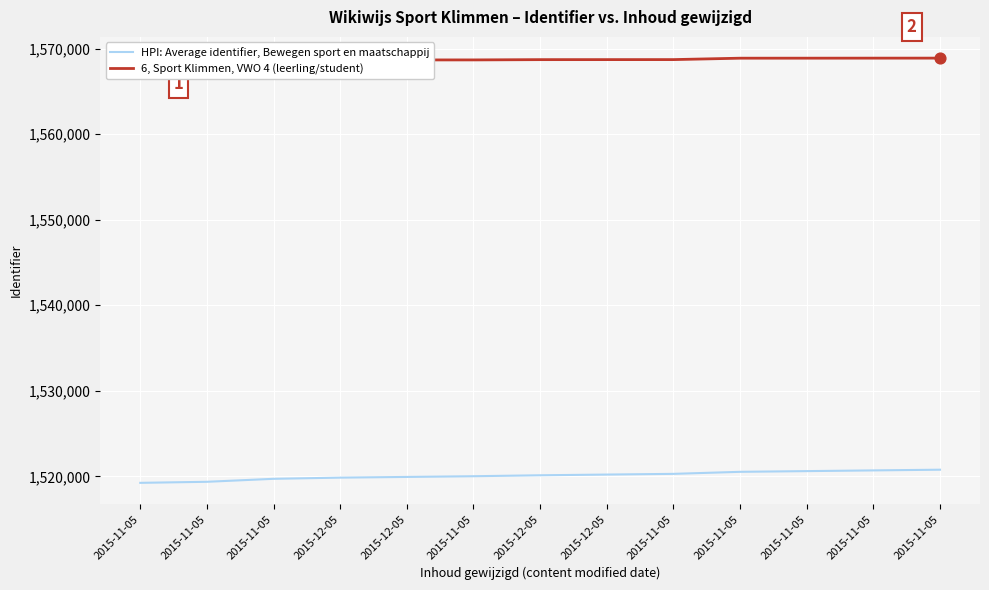

Is the value of HPI: Average identifier, Bewegen sport en maatschappij at 2015-12-05 greater than the value of 6, Sport Klimmen, VWO 4 (leerling/student) at 2015-11-05?

No